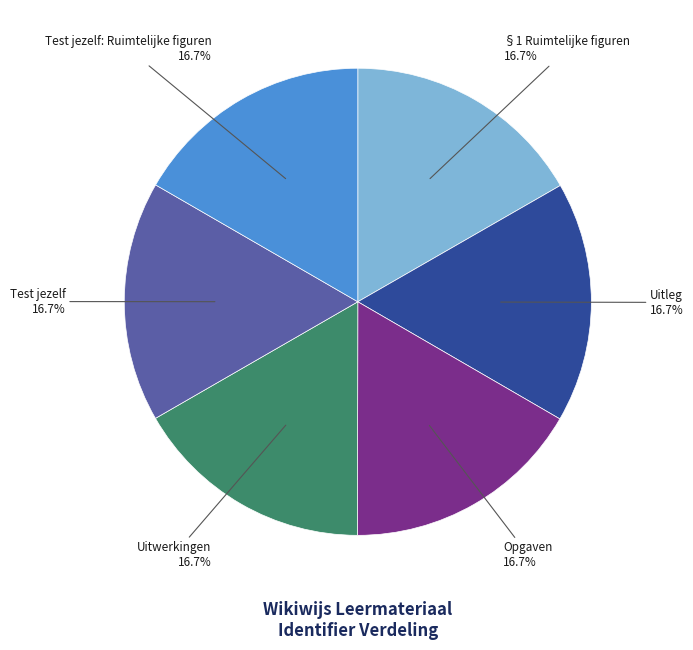

Is there any slice that represents more than half of the pie?

No